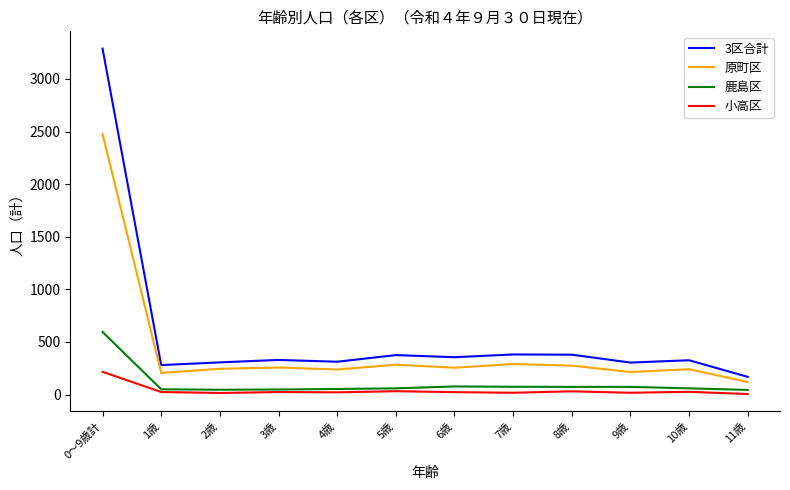

How many lines are shown in the chart?

4